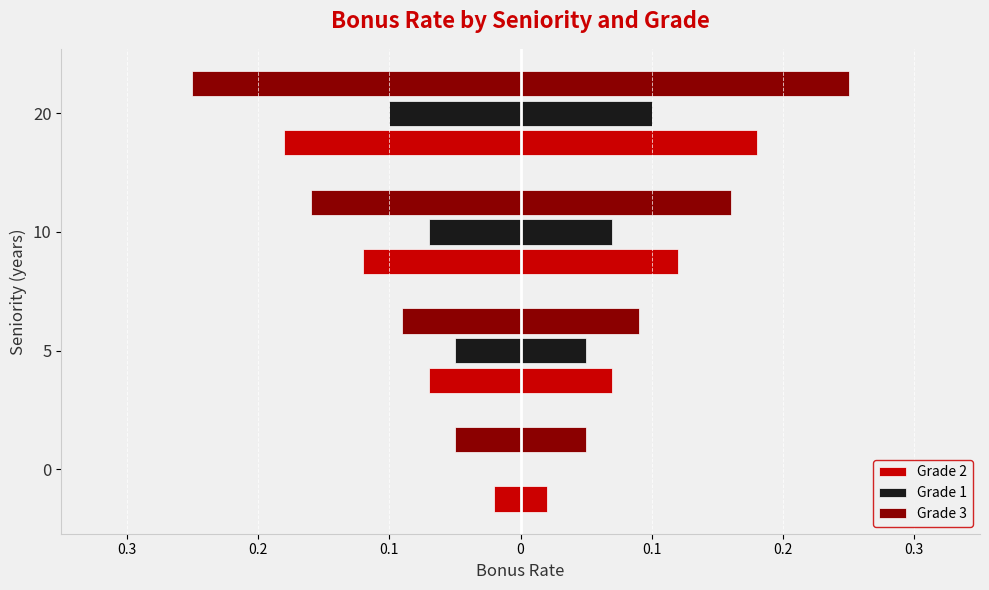

What is the value of the Grade 1 bar at the 2nd from the left?

-0.1